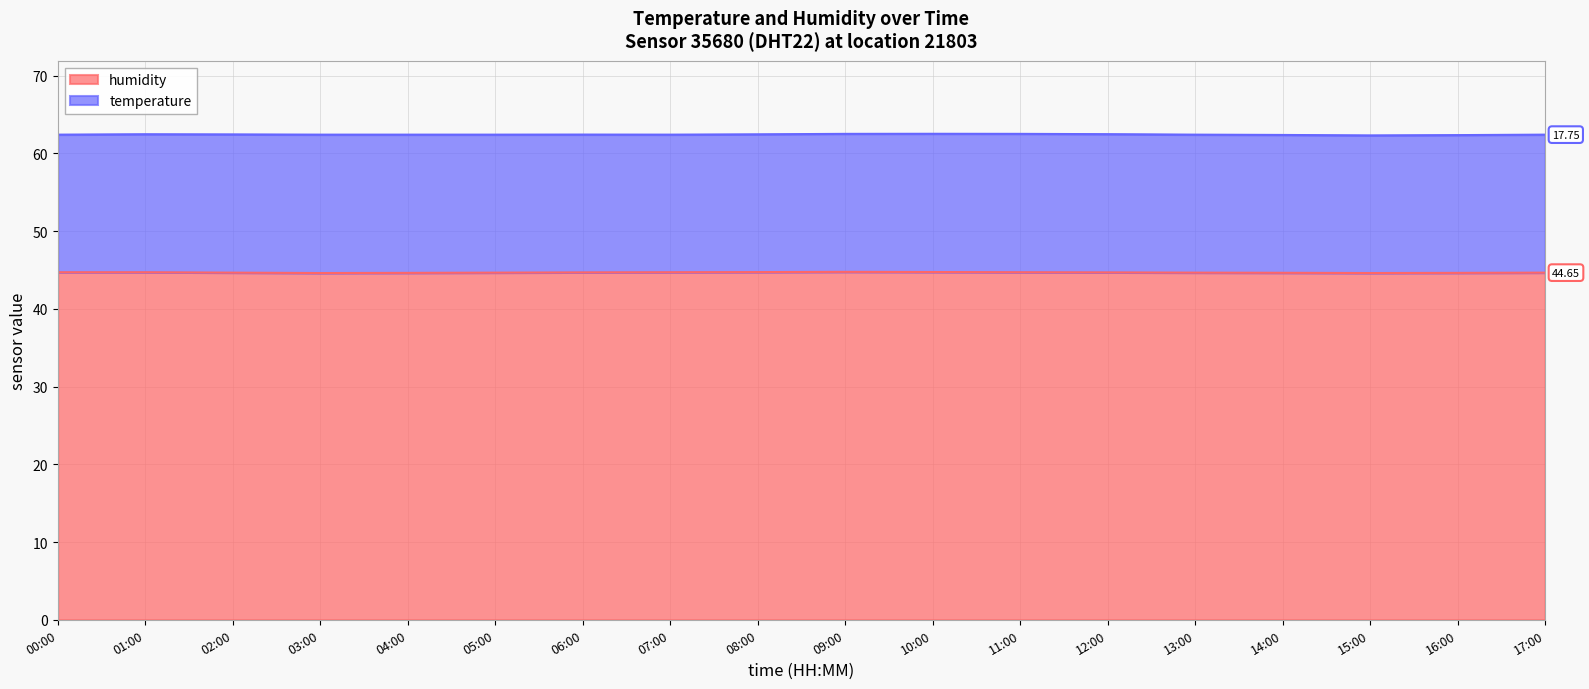

What is the label of the 8th point from the right?

10:00